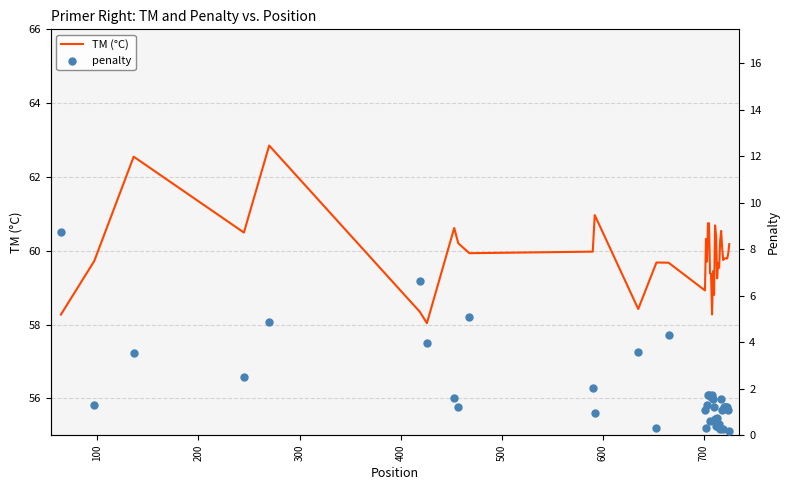

Is the value of penalty at 21 greater than the value of TM (°C) at 600?

No